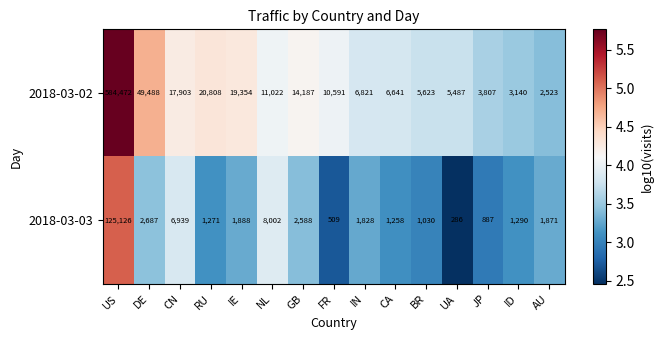

What is the maximum value shown in the chart?

584472